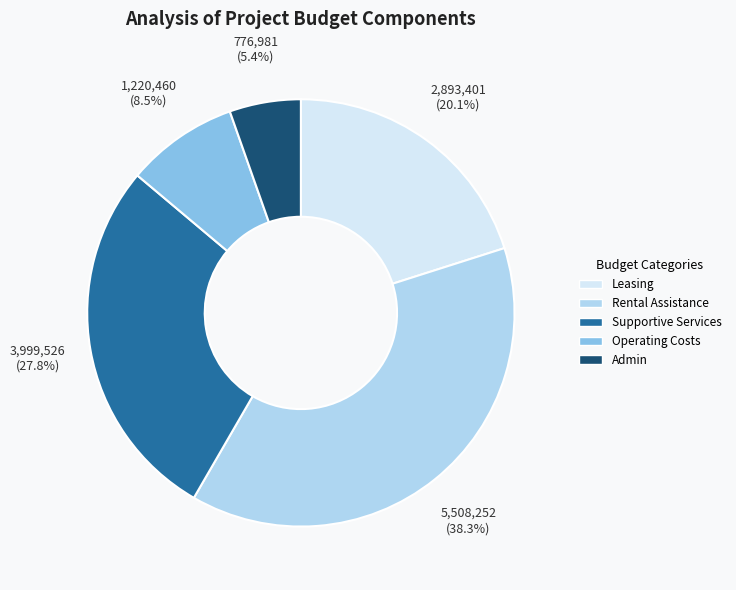

Rank the categories by value from lowest to highest.

Admin, Operating Costs, Leasing, Supportive Services, Rental Assistance